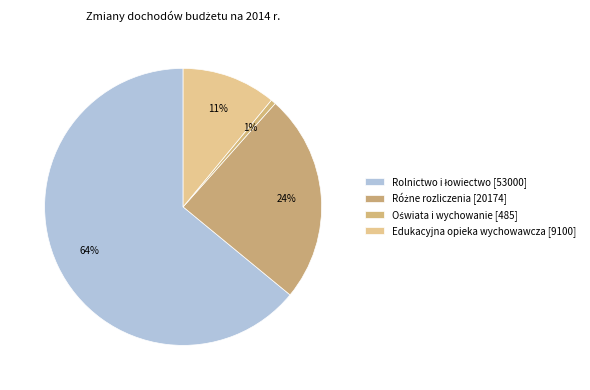

How many segments does this pie chart have?

4